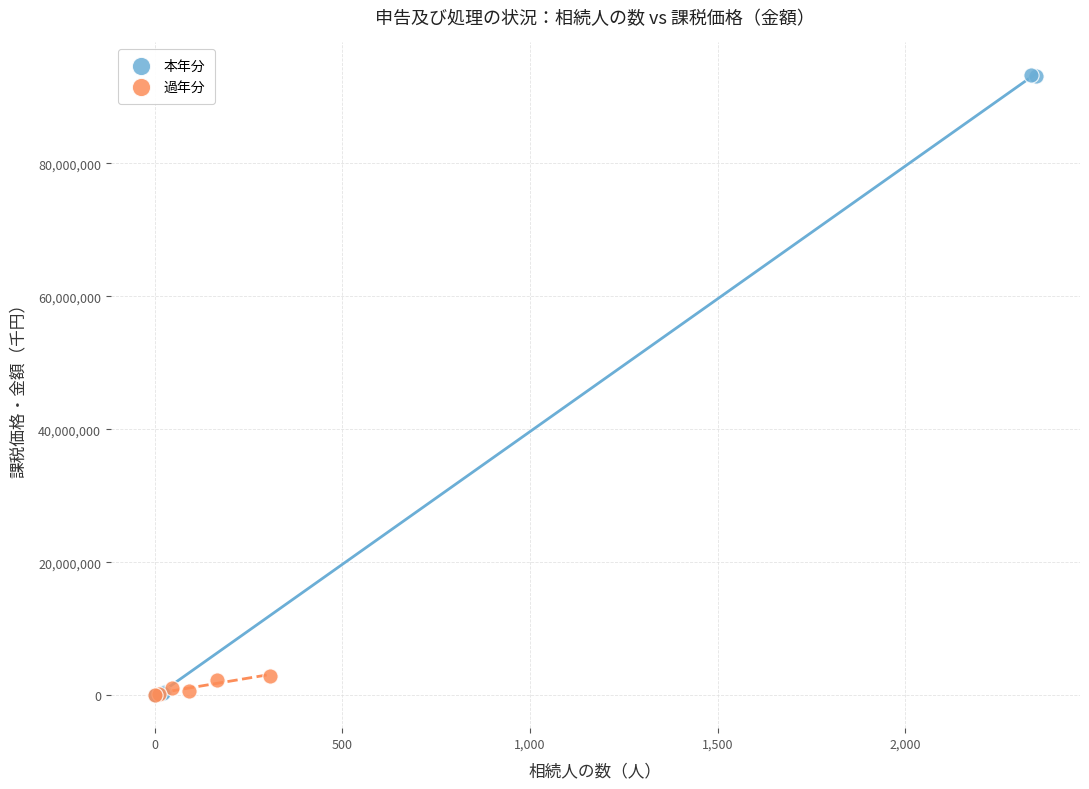

Which series has the largest Y range (max minus min)?

本年分